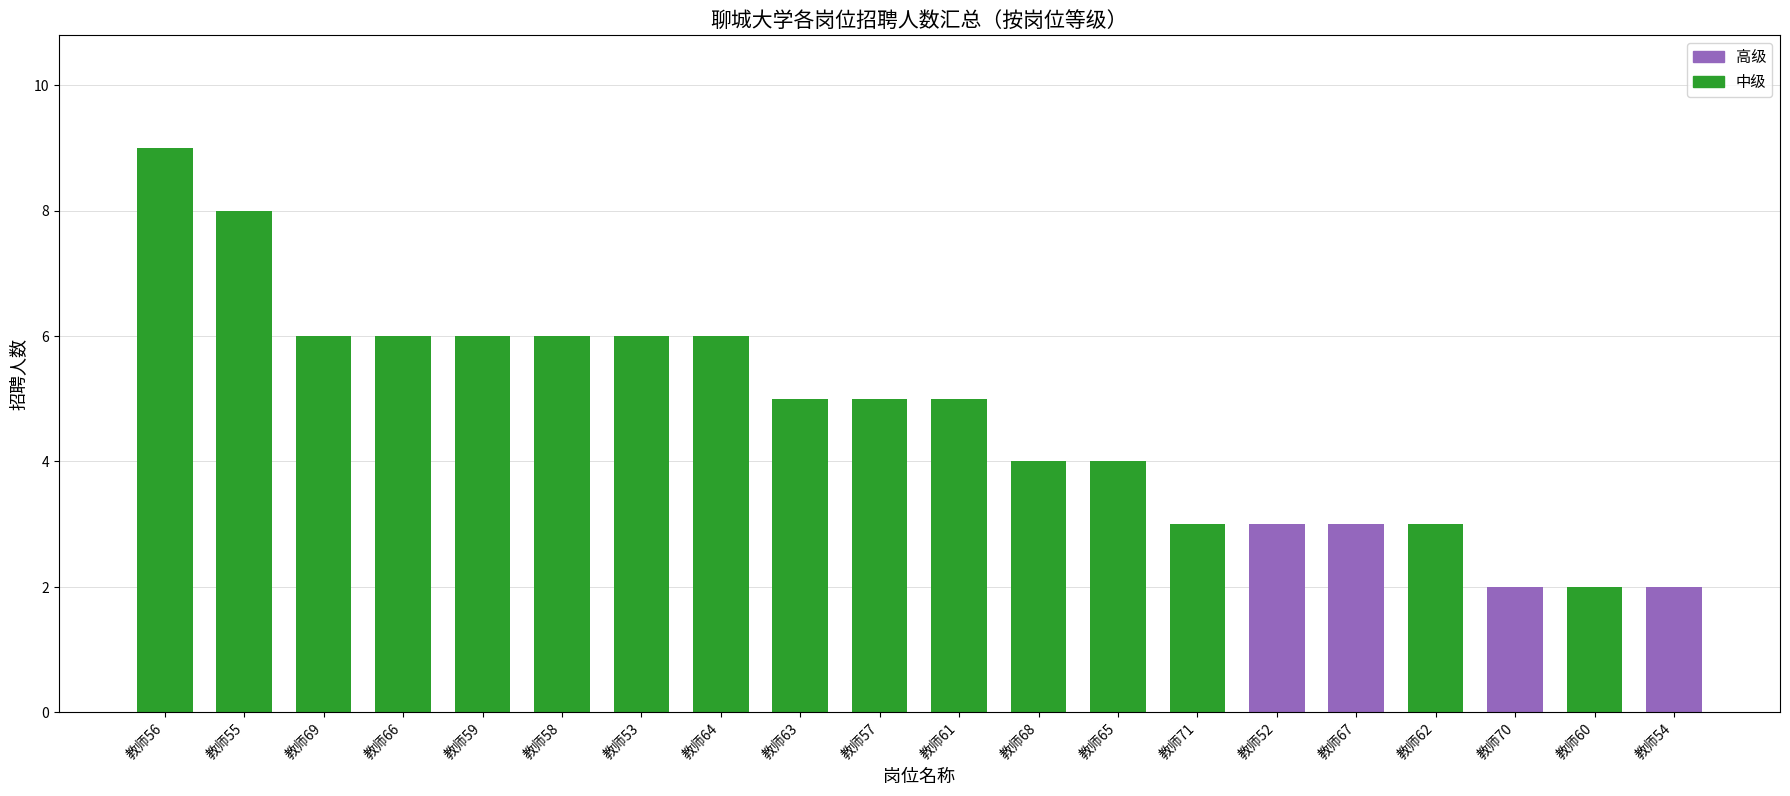

At which category is the sum across all series the highest?

教师56